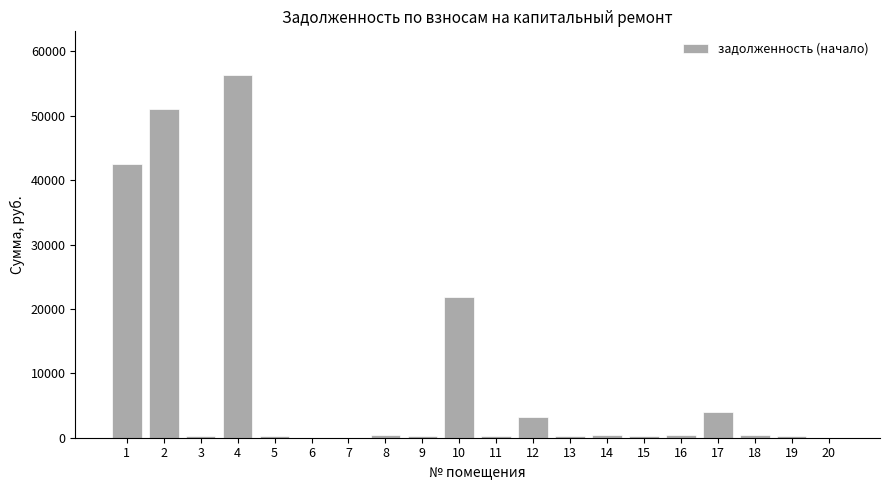

Is it true that the value at 5 is 322.2?

True